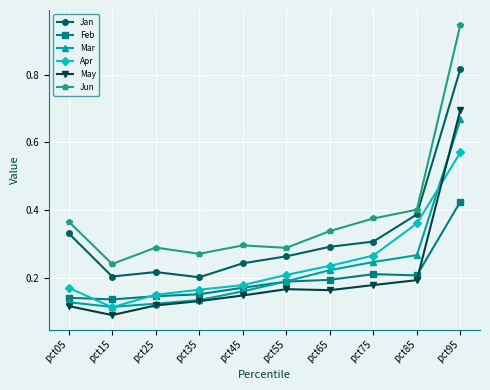

Where do Apr and May first cross each other?

pct85 and pct95